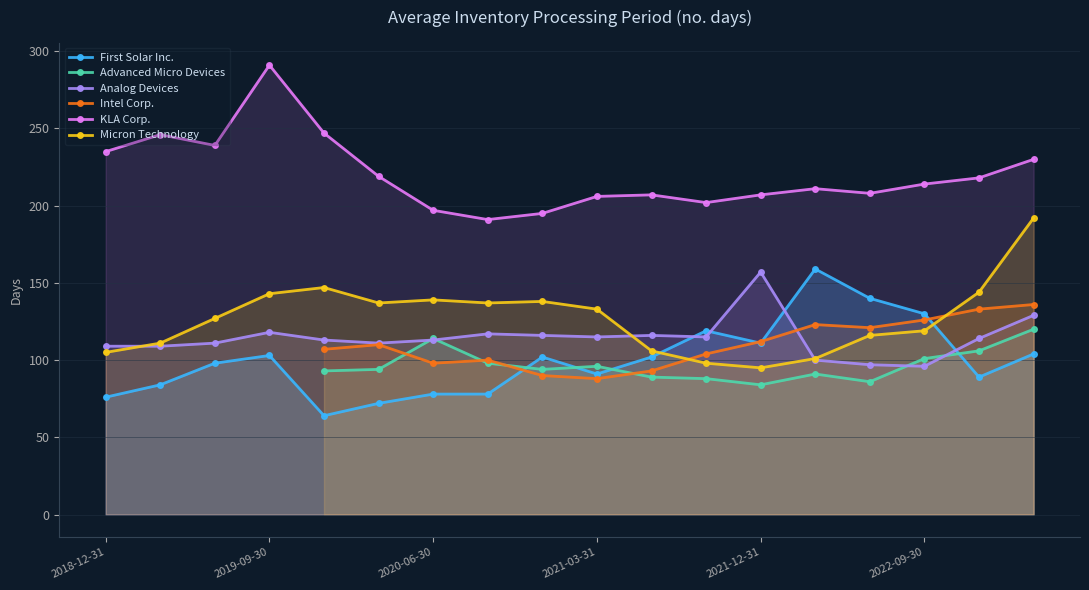

Does the chart display data point markers on the line(s)?

Yes